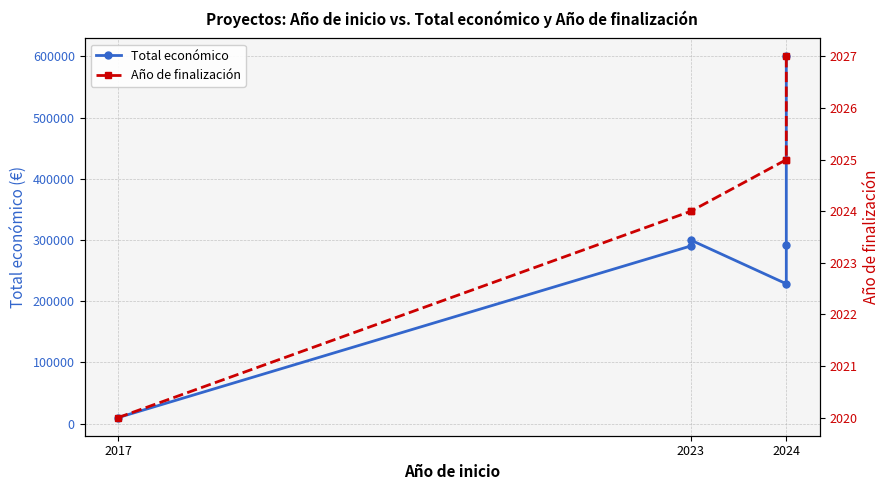

Rank the series by their maximum value, from lowest to highest.

Año de finalización, Total económico